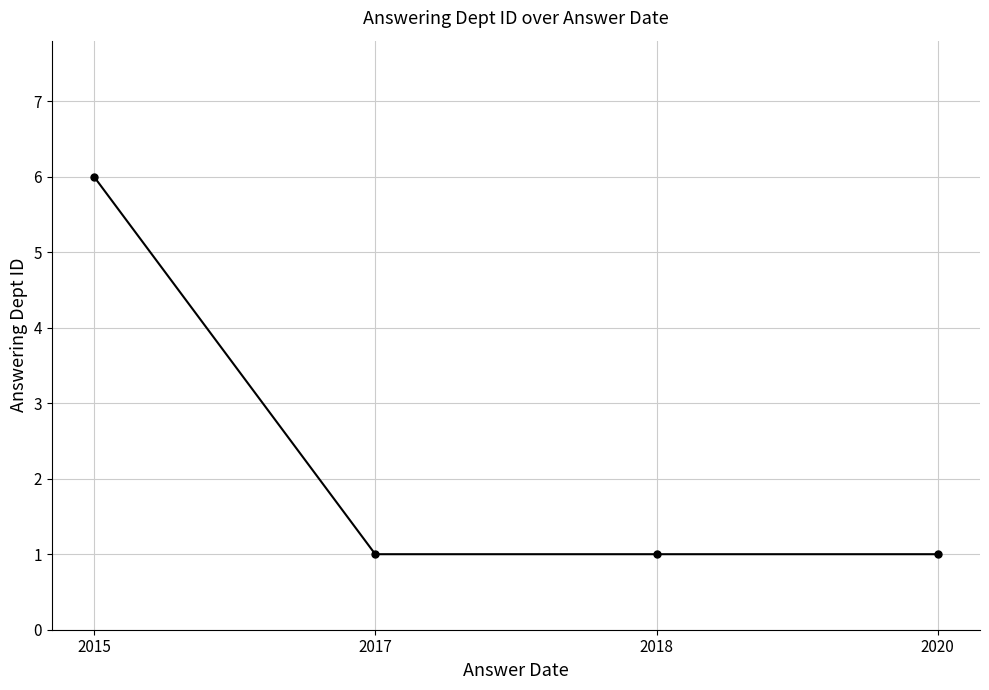

Approximately how many times larger is the value at 2020 compared to 2018?

1.0